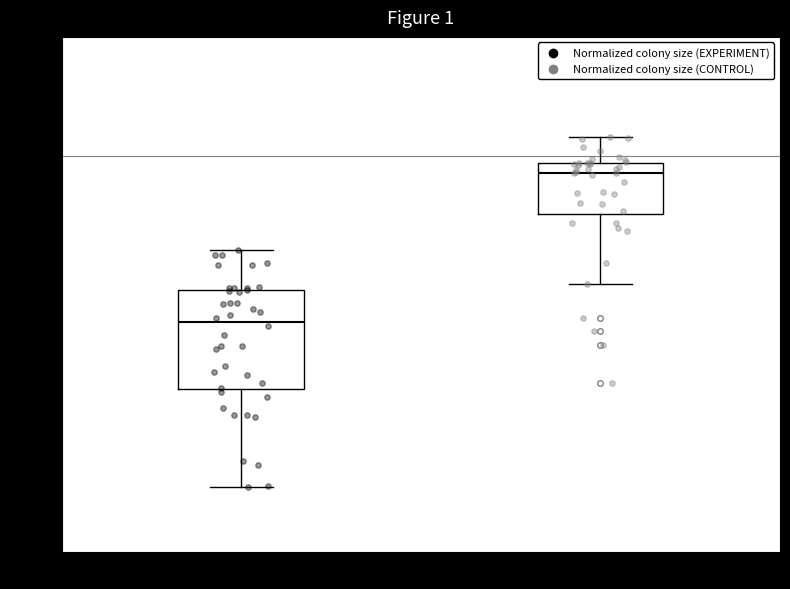

Comparing the boxes themselves (not the whiskers), which one is the tallest?

EXPERIMENT